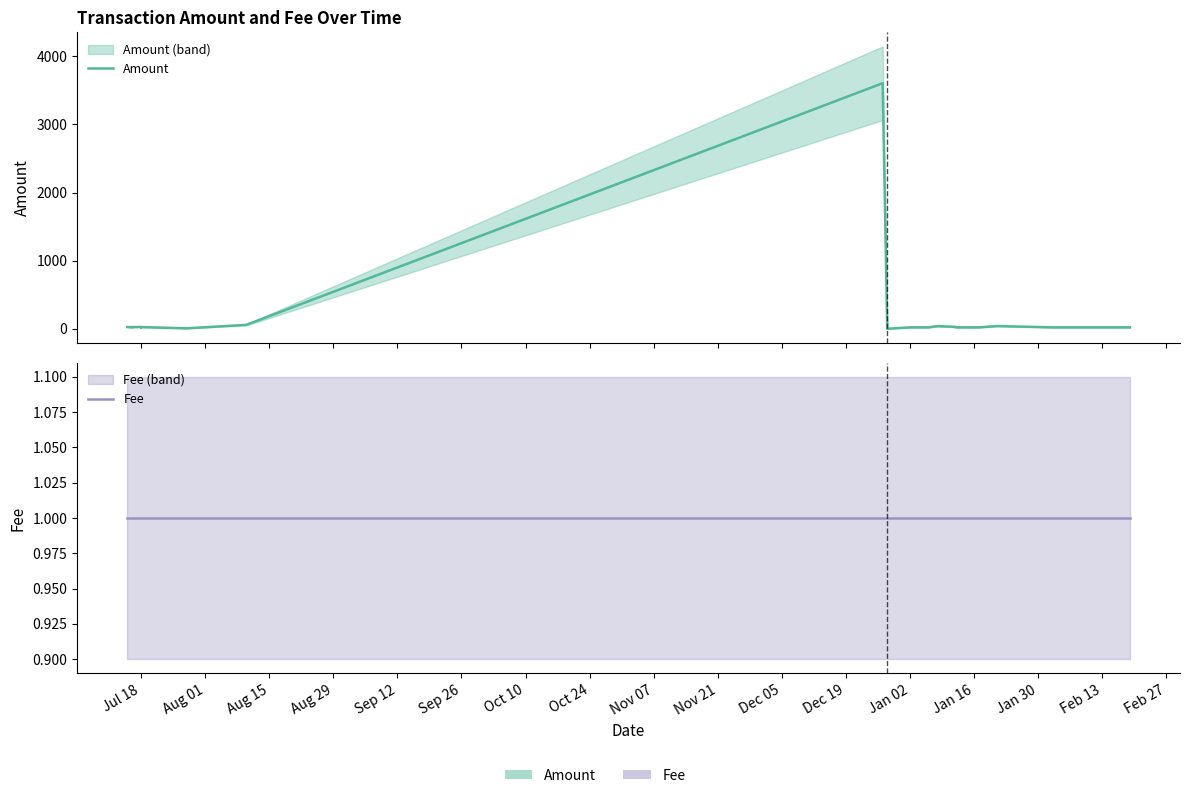

At how many categories does at least one series exceed 740?

1